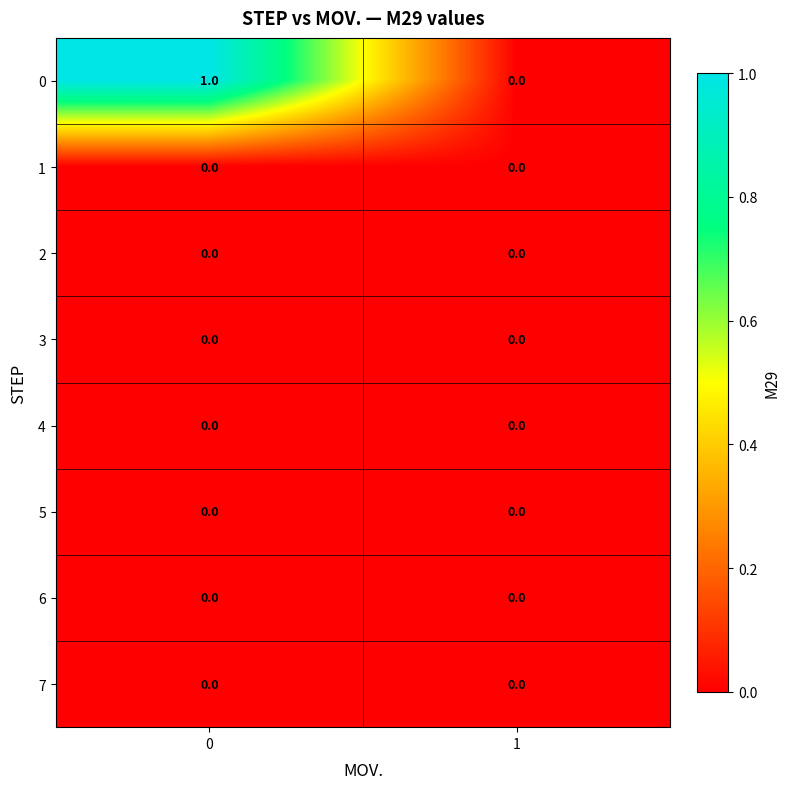

What is the spread (max minus min) of values at 0?

1